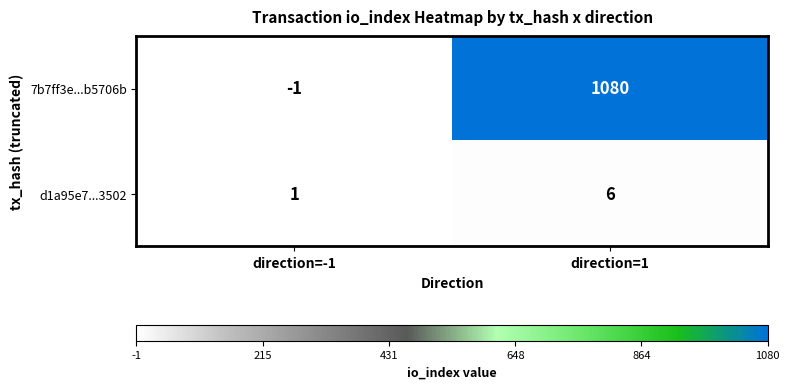

What is the total value across all series at direction=1?

1086